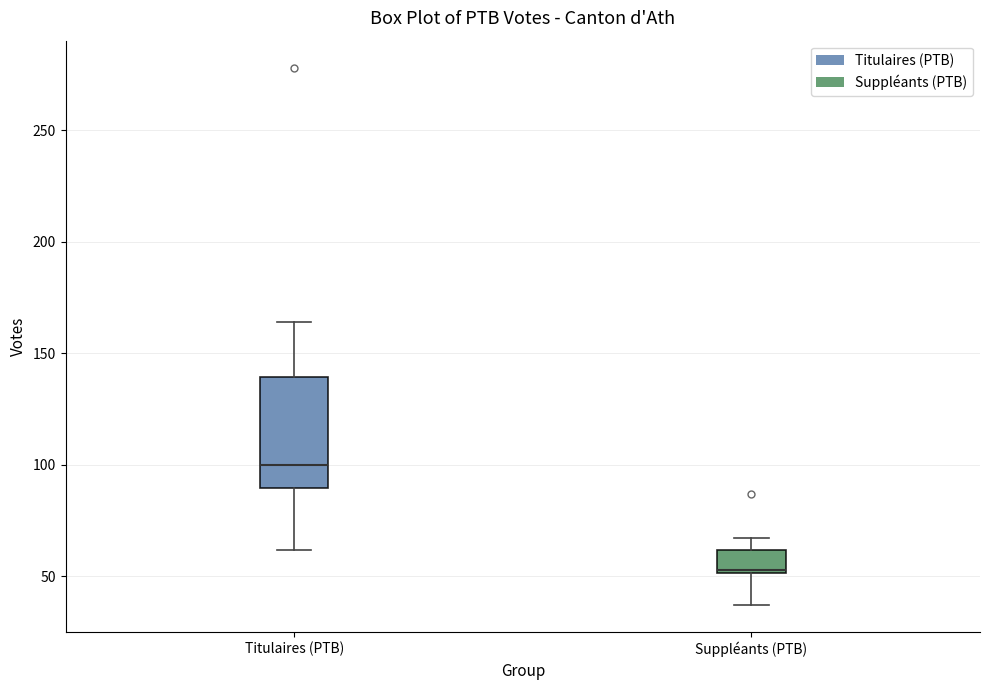

Comparing the boxes themselves (not the whiskers), which one is the tallest?

Titulaires (PTB)